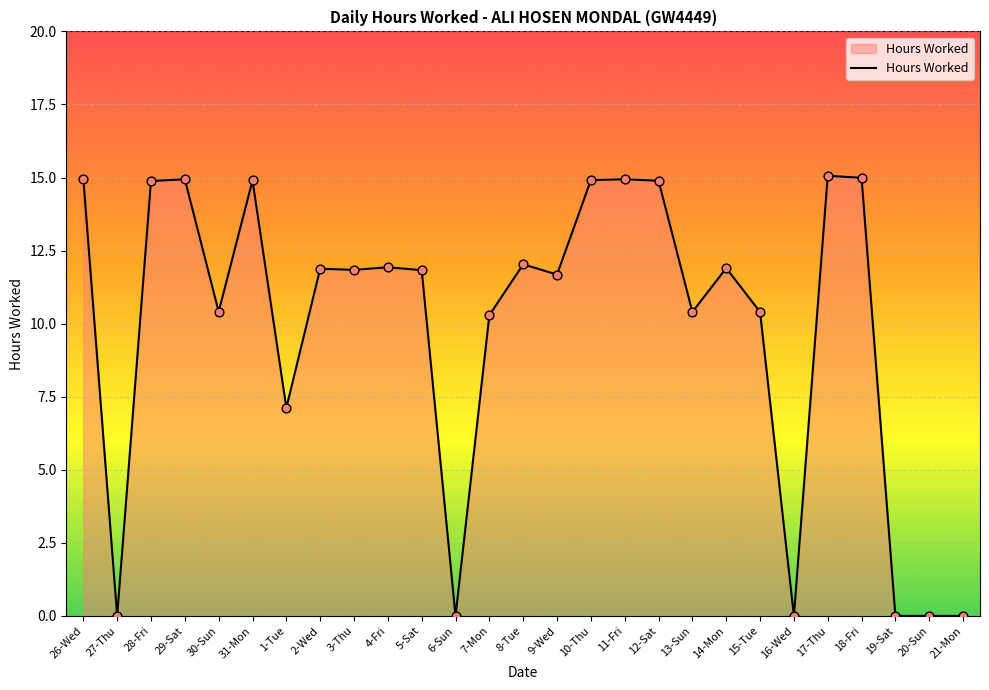

Which has a higher value, 9-Wed or 14-Mon?

14-Mon